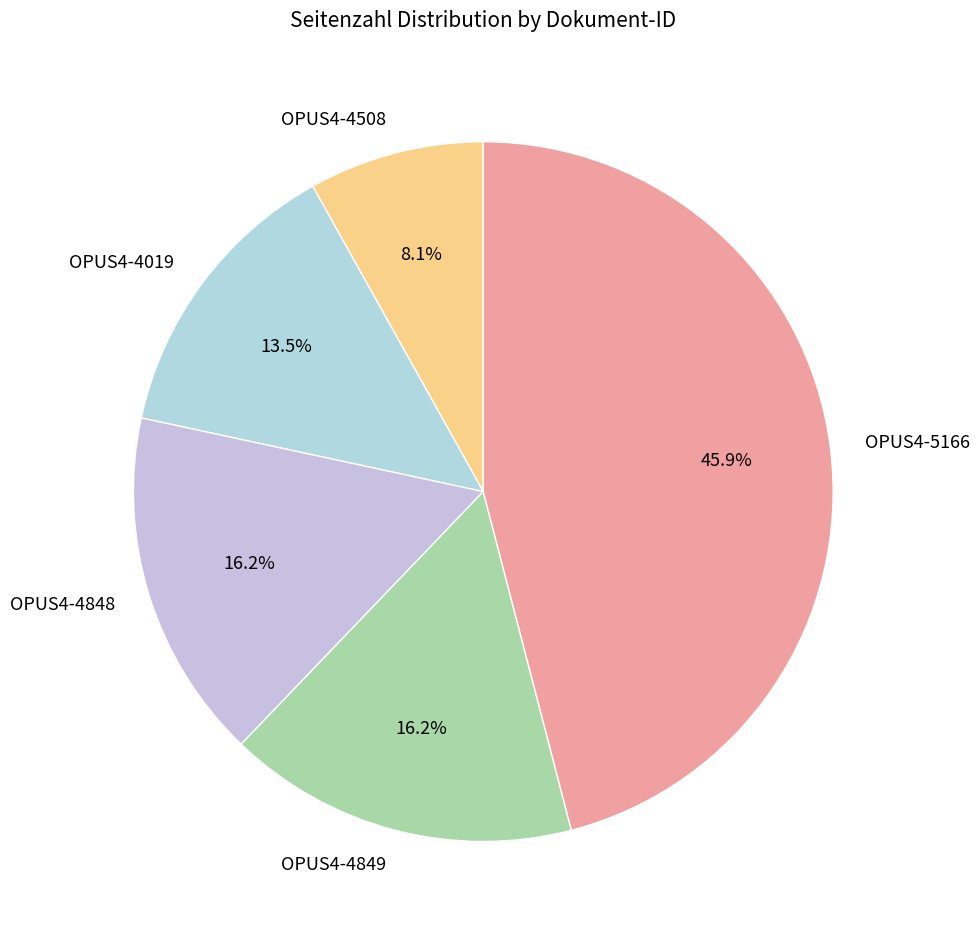

The OPUS4-4019 slice represents 4% of the pie. True or false?

False